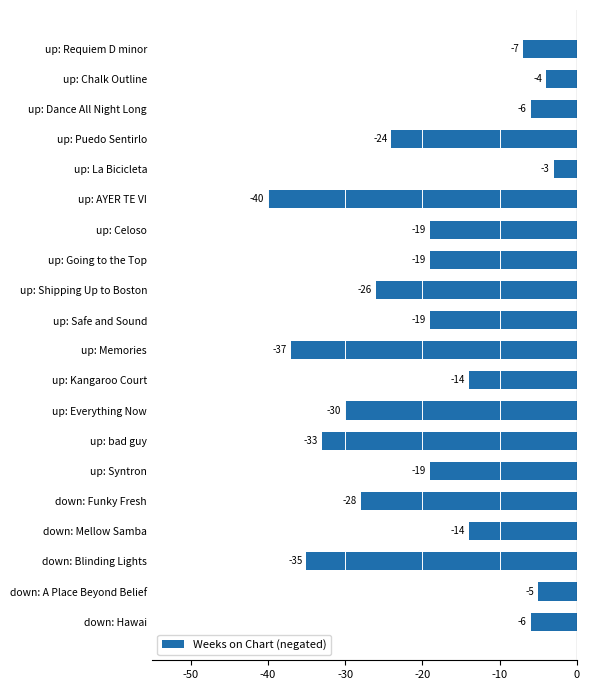

What is the sum of all values?

-388